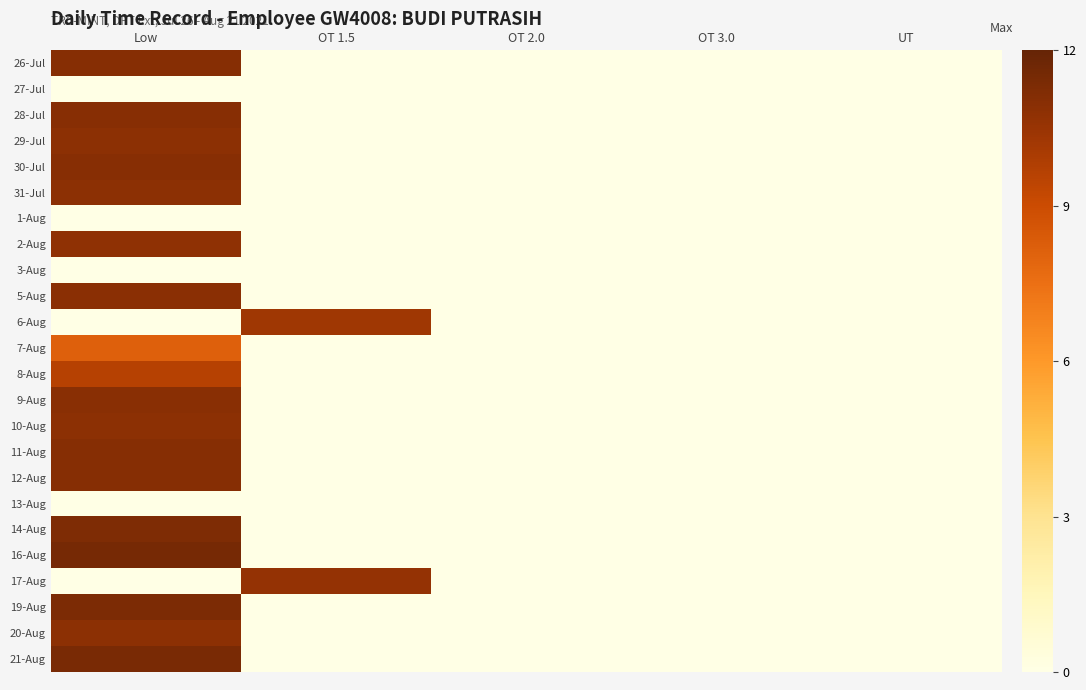

Which has a higher value, OT 3.0 or UT?

OT 3.0